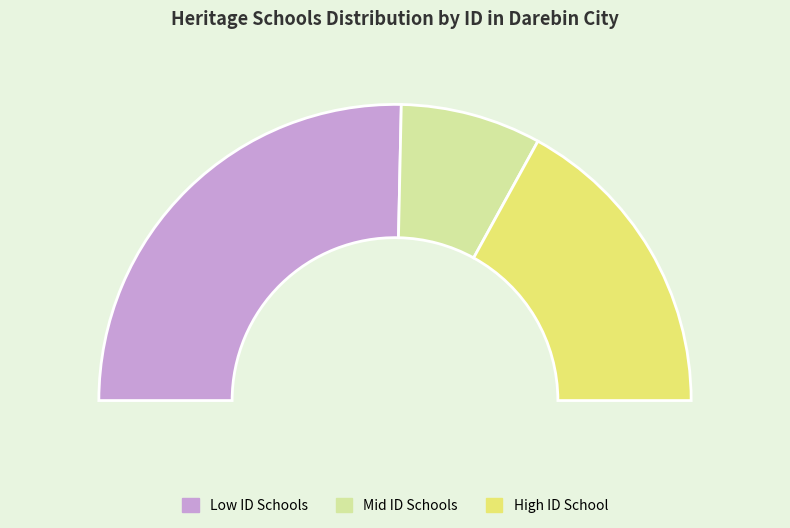

True or false: Fairfield Primary School No. 2711 accounts for 34% of the total.

True